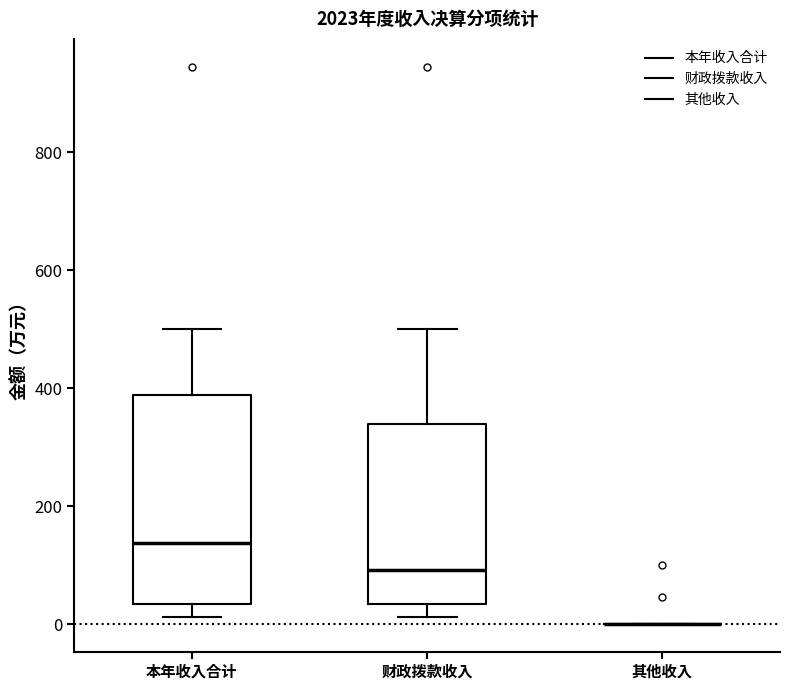

Reading left to right, read every box against the y-axis: the position of its median line, the range the box covers, and the ends of its whiskers. The values are not printed on the chart, so give them approximately, as read against the axis.

本年收入合计: median 140, box 40 to 380, whiskers 20 to 500
财政拨款收入: median 100, box 40 to 340, whiskers 20 to 500
其他收入: box collapsed to a line at 0, whiskers 0 to 0